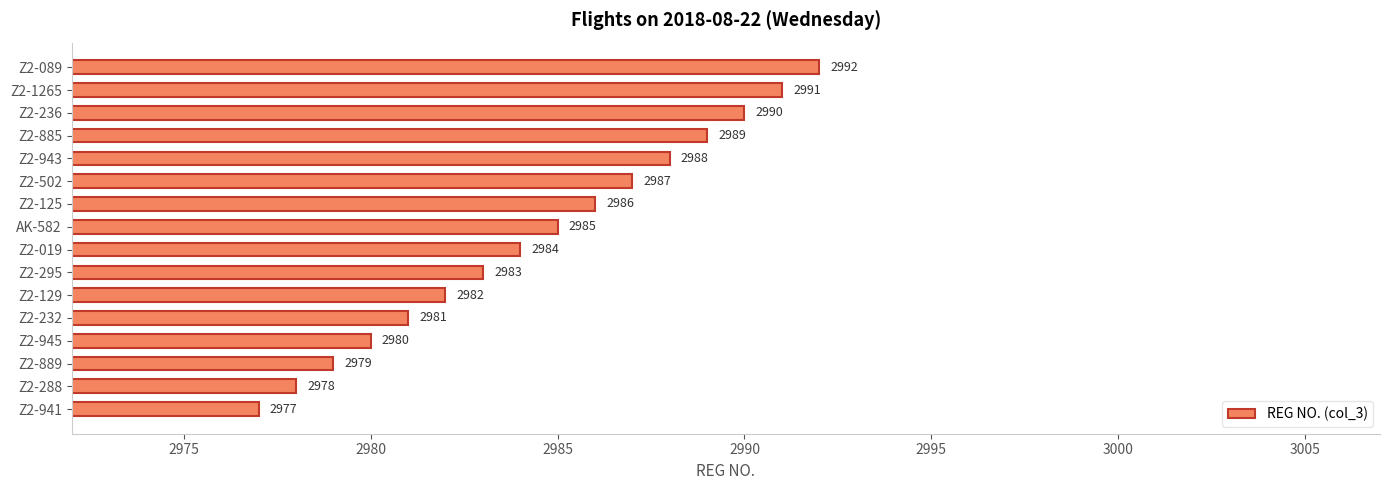

Reading bottom to top, extract all data points from this chart.

2977	2978	2979	2980	2981	2982	2983	2984	2985	2986	2987	2988	2989	2990	2991	2992